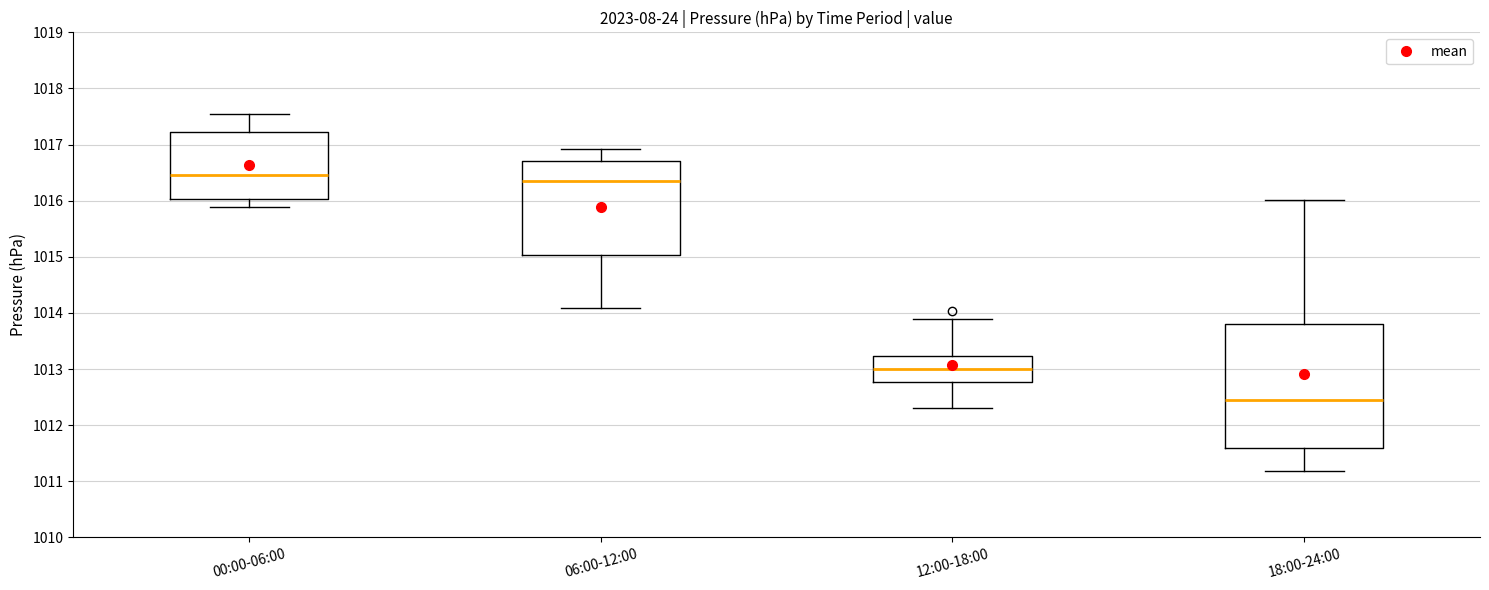

Reading left to right, transcribe this box plot: for each box, give where its median line is, the range the box spans, and where its two whiskers end, as read against the y-axis. The values are not printed on the chart, so give them approximately, as read against the axis.

00:00-06:00: median 1016.5, box 1016.0 to 1017.2, whiskers 1015.9 to 1017.5
06:00-12:00: median 1016.3, box 1015.0 to 1016.7, whiskers 1014.1 to 1016.9
12:00-18:00: median 1013.0, box 1012.8 to 1013.2, whiskers 1012.3 to 1013.9
18:00-24:00: median 1012.4, box 1011.6 to 1013.8, whiskers 1011.2 to 1016.0